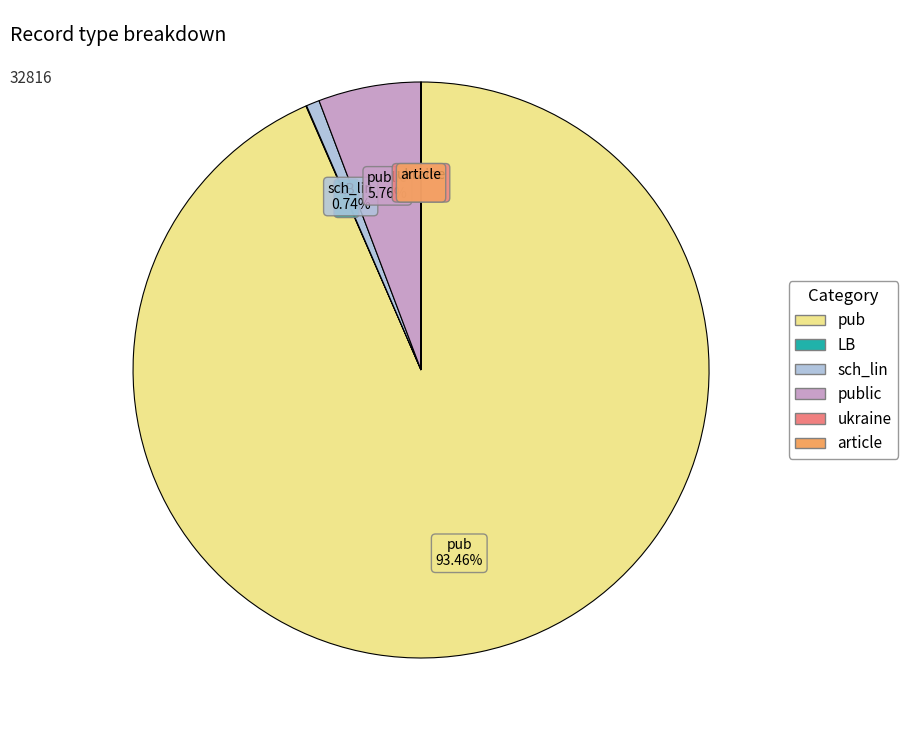

Is pub the majority of the pie?

Yes